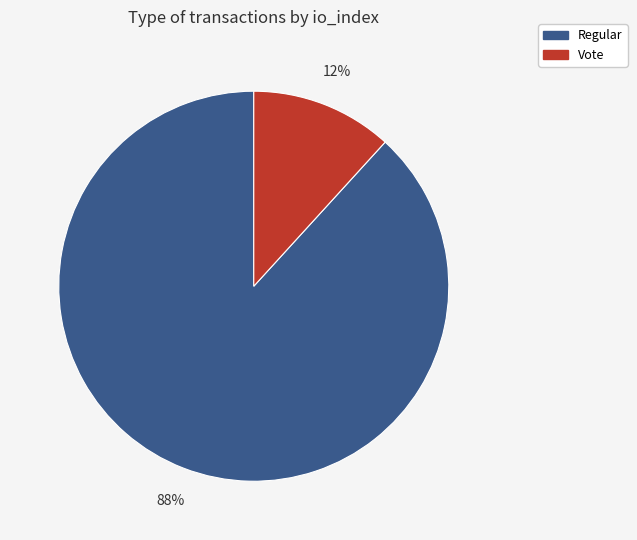

Does any single category account for the majority?

Yes